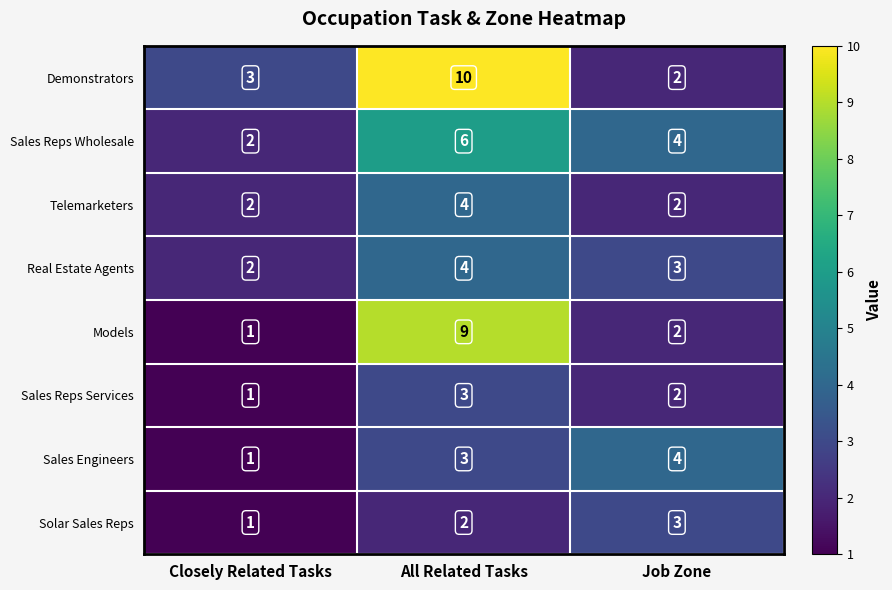

Reading left to right, extract all data points from this chart.

Demonstrators: Closely Related Tasks=3	All Related Tasks=10	Job Zone=2
Sales Reps Wholesale: Closely Related Tasks=2	All Related Tasks=6	Job Zone=4
Telemarketers: Closely Related Tasks=2	All Related Tasks=4	Job Zone=2
Real Estate Agents: Closely Related Tasks=2	All Related Tasks=4	Job Zone=3
Models: Closely Related Tasks=1	All Related Tasks=9	Job Zone=2
Sales Reps Services: Closely Related Tasks=1	All Related Tasks=3	Job Zone=2
Sales Engineers: Closely Related Tasks=1	All Related Tasks=3	Job Zone=4
Solar Sales Reps: Closely Related Tasks=1	All Related Tasks=2	Job Zone=3